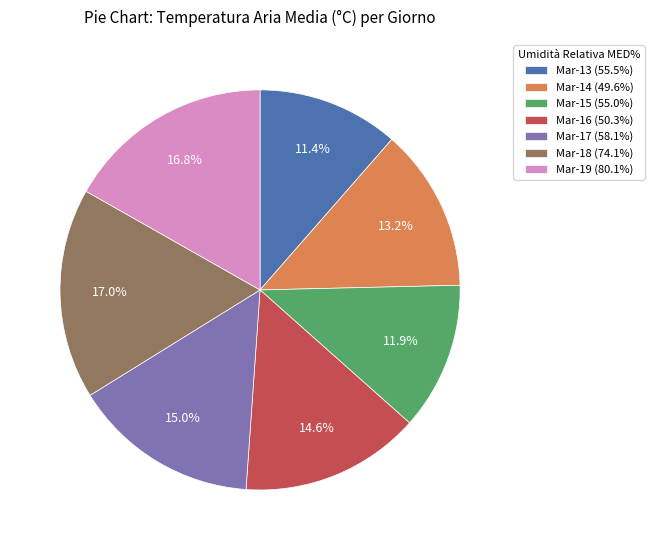

To the nearest percent, what is the difference between the largest and smallest slice percentages?

6%